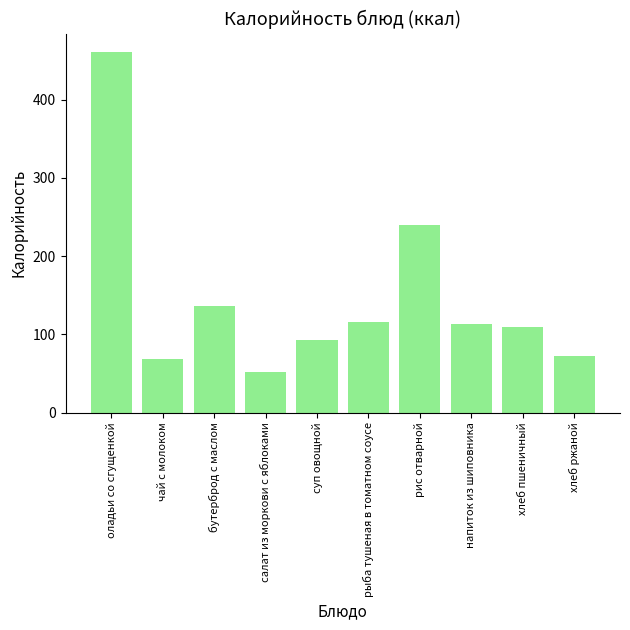

How many series are shown in this chart?

1